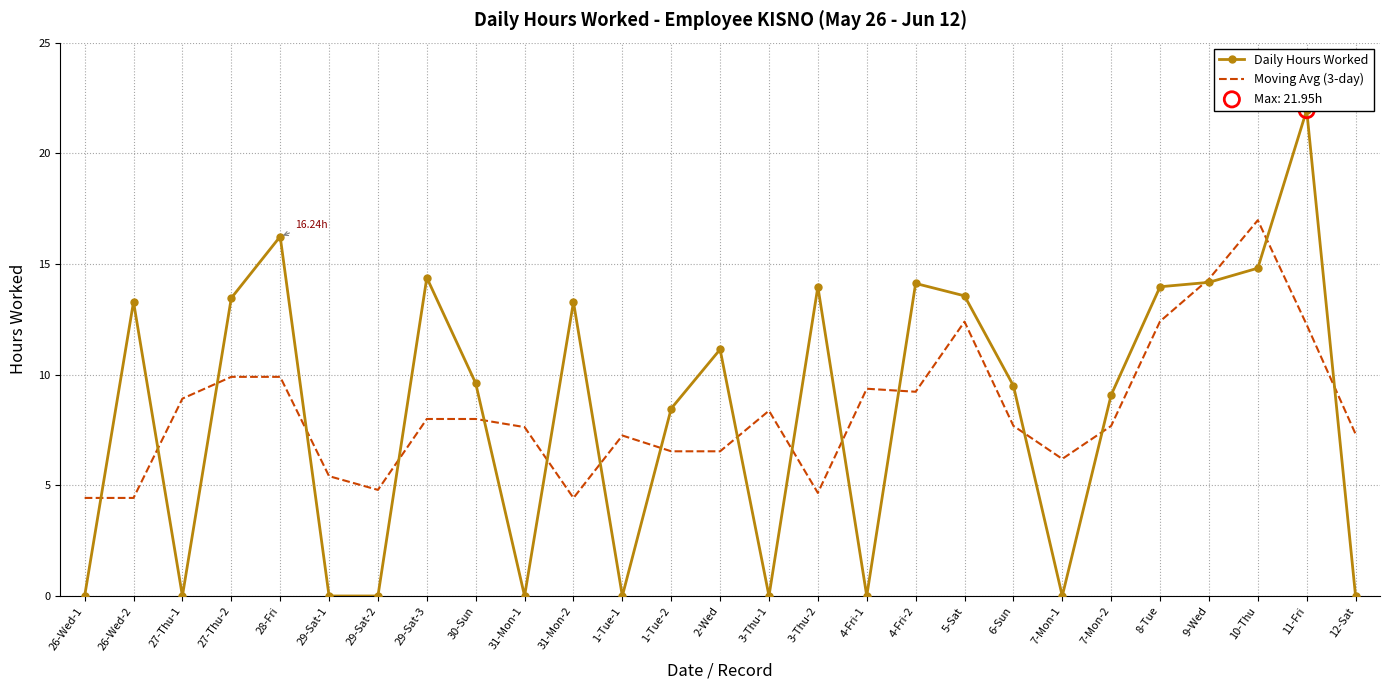

Which series has the largest total across all categories?

Daily Hours Worked